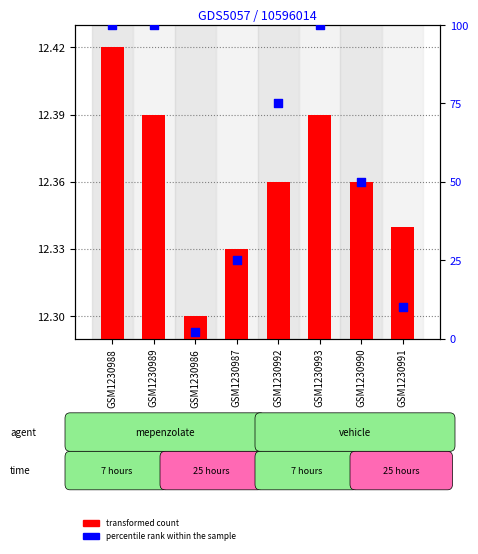

Between GSM1230992 and GSM1230986, which is larger?

GSM1230992